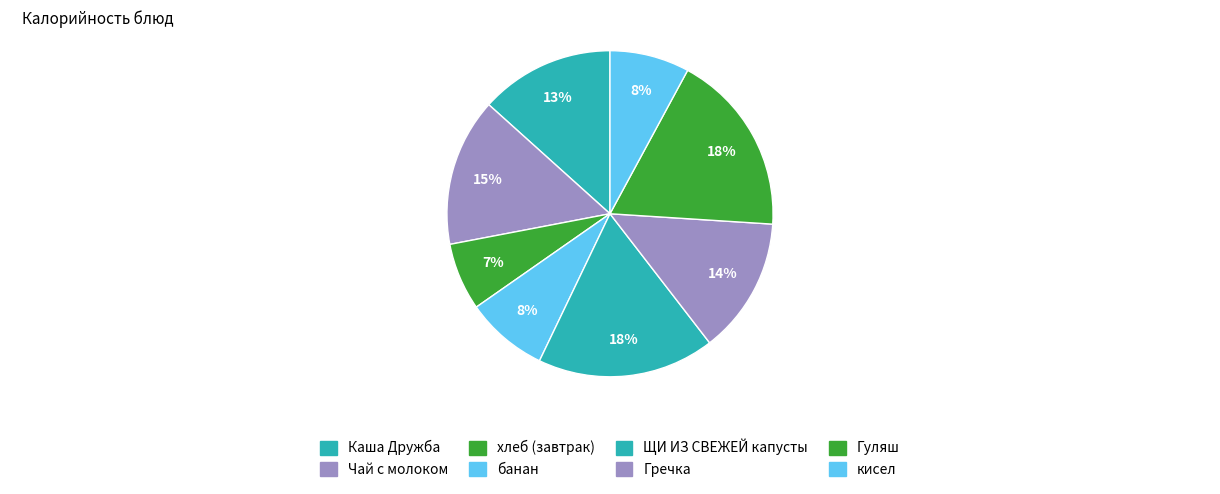

How many slices are in this pie chart?

8